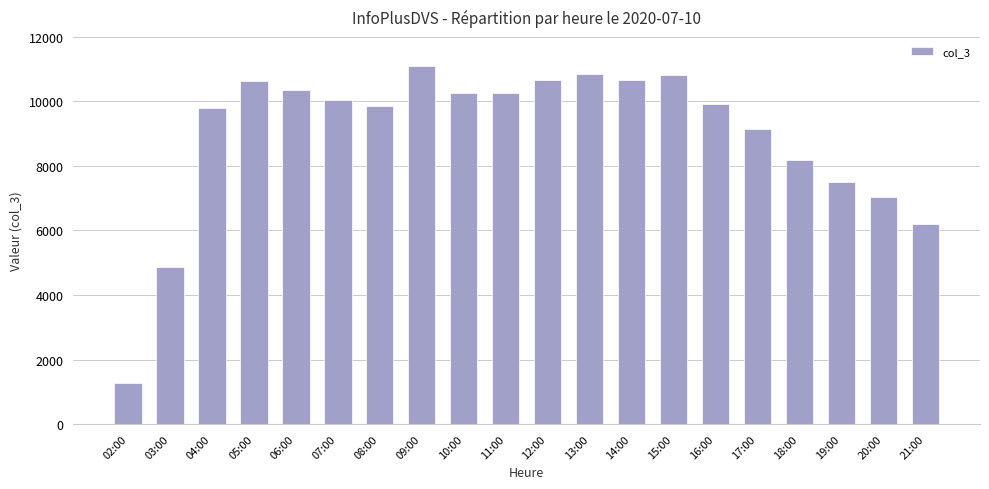

Where is the data nearest to the value 6183?

21:00